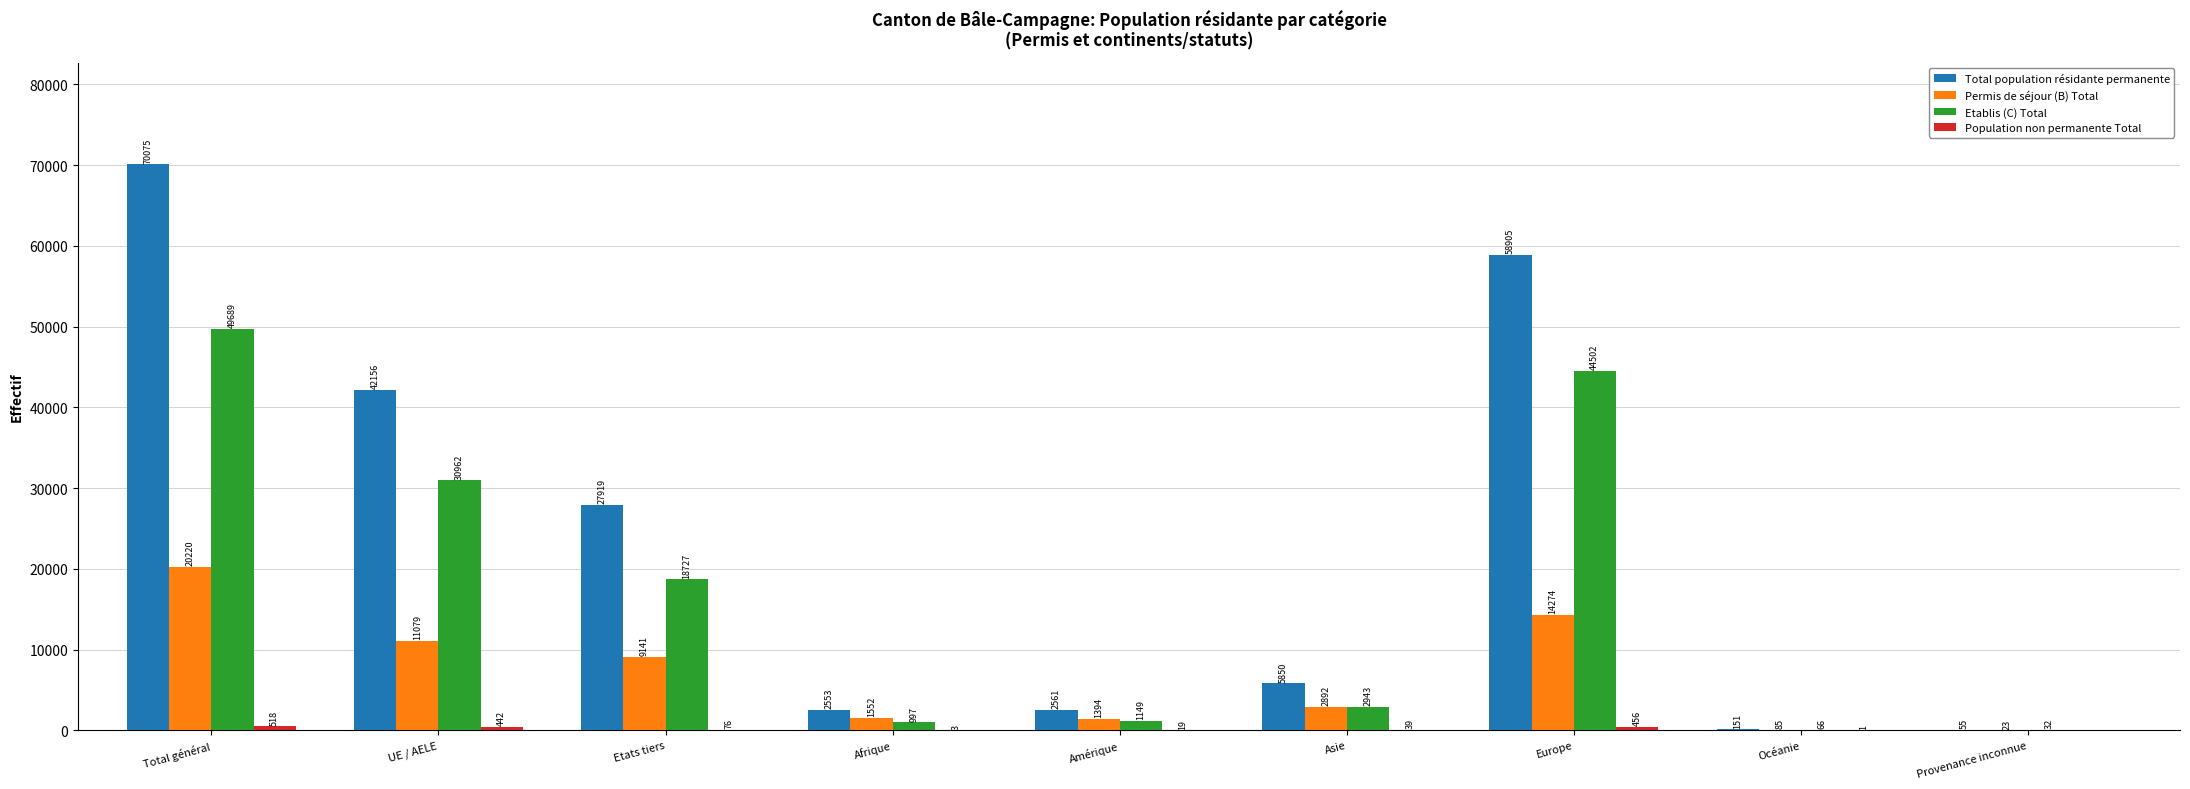

At which category does the chart reach its peak across all series?

Total général